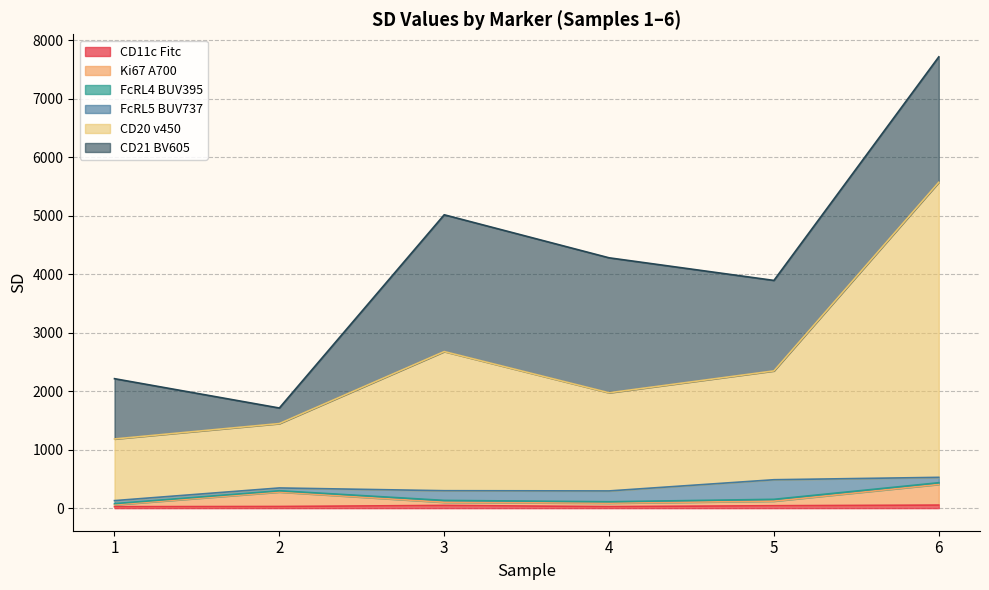

Is it true that CD11c Fitc equals 6.4 at 1?

False